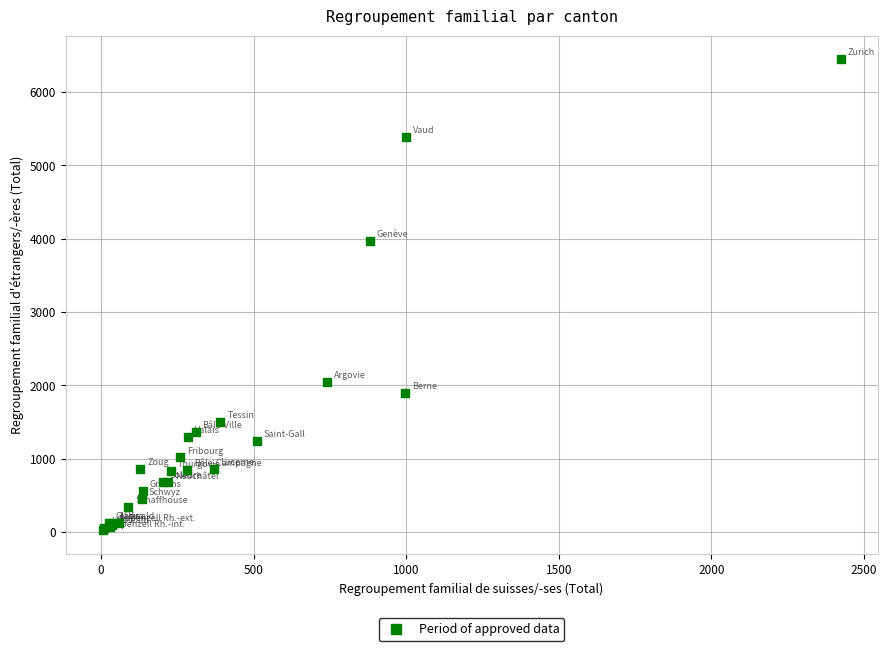

What Y value in the scatter plot is closest to 3235?

3968